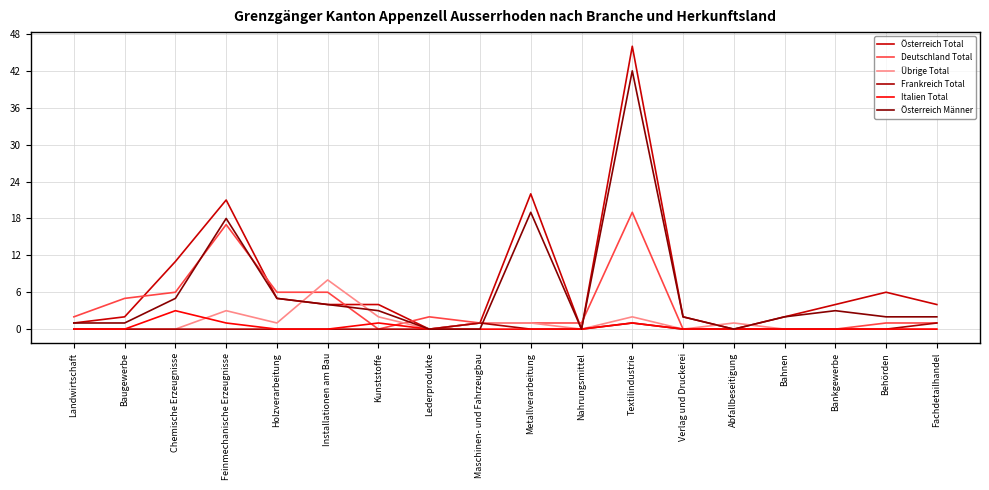

What is the label of the 7th point from the right?

Textilindustrie